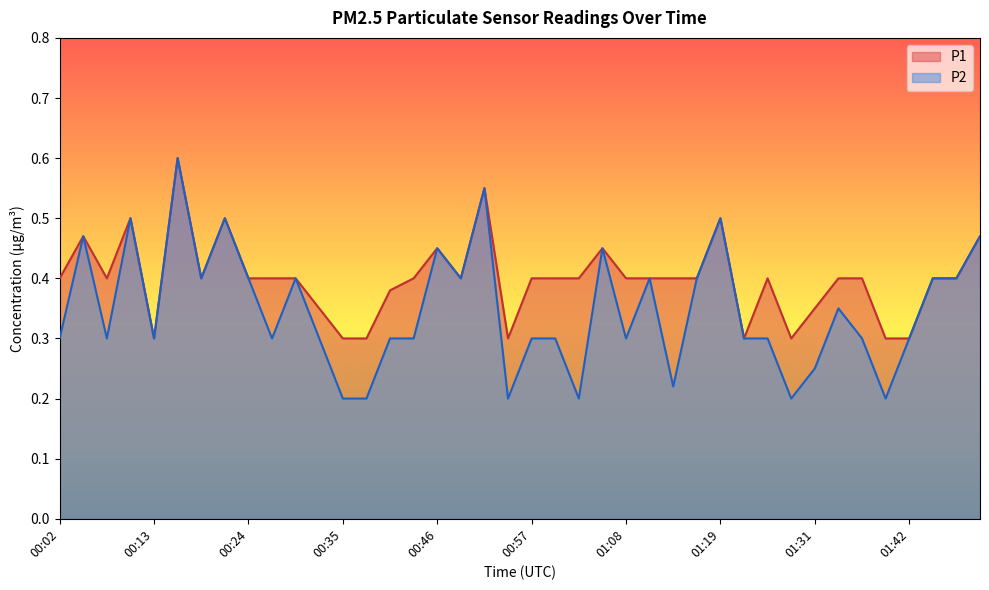

What is the label of the 32nd point from the left?

01:28